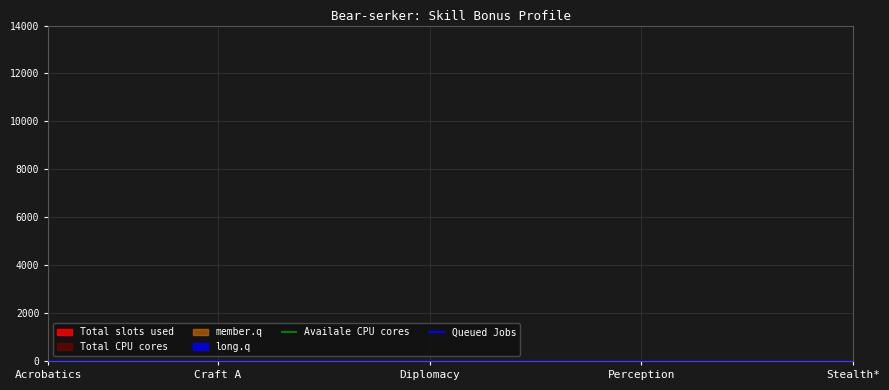

Reading left to right, what are all the values shown in this chart?

Availale CPU cores: 11	11	11	11	11	11	11	11	11	11	11	11	11	11	11	11	11	11	11	11
Queued Jobs: 0	0	0	0	0	0	0	0	0	0	0	0	0	0	0	0	0	0	0	4